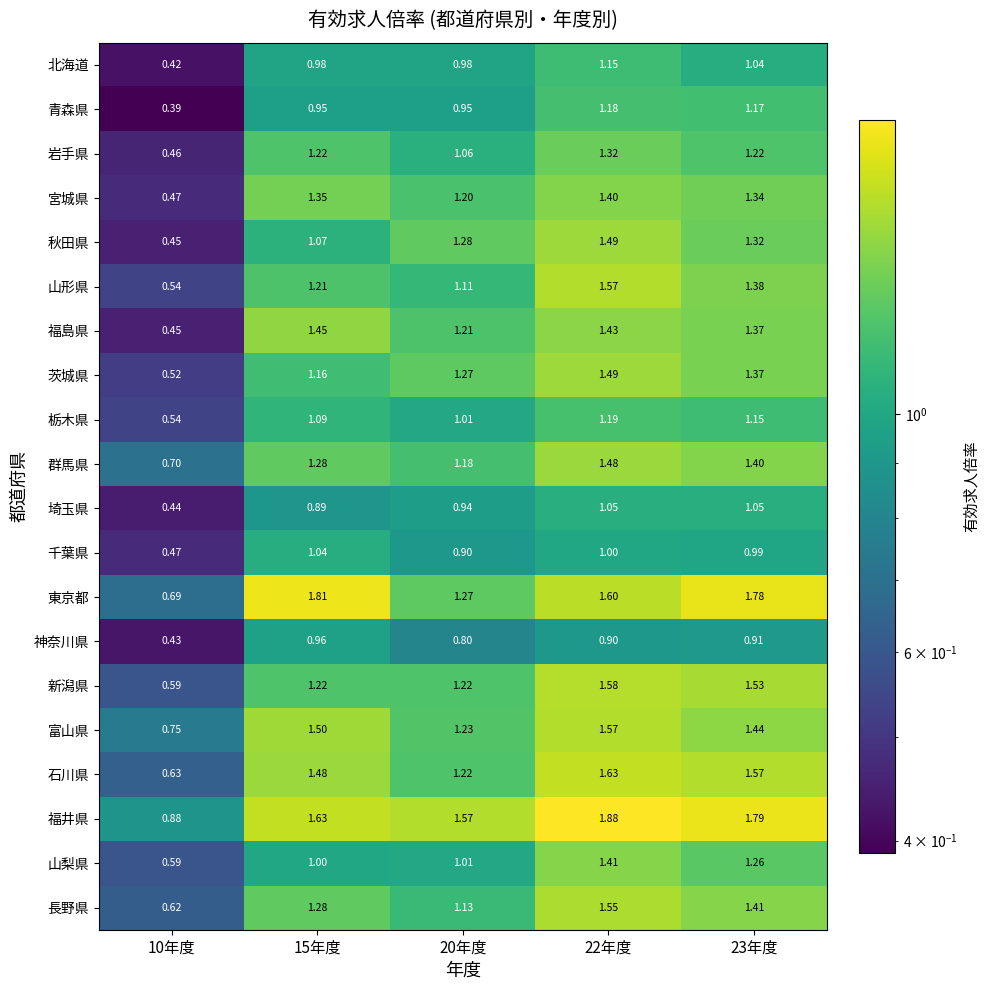

Which series has the widest spread of values?

東京都